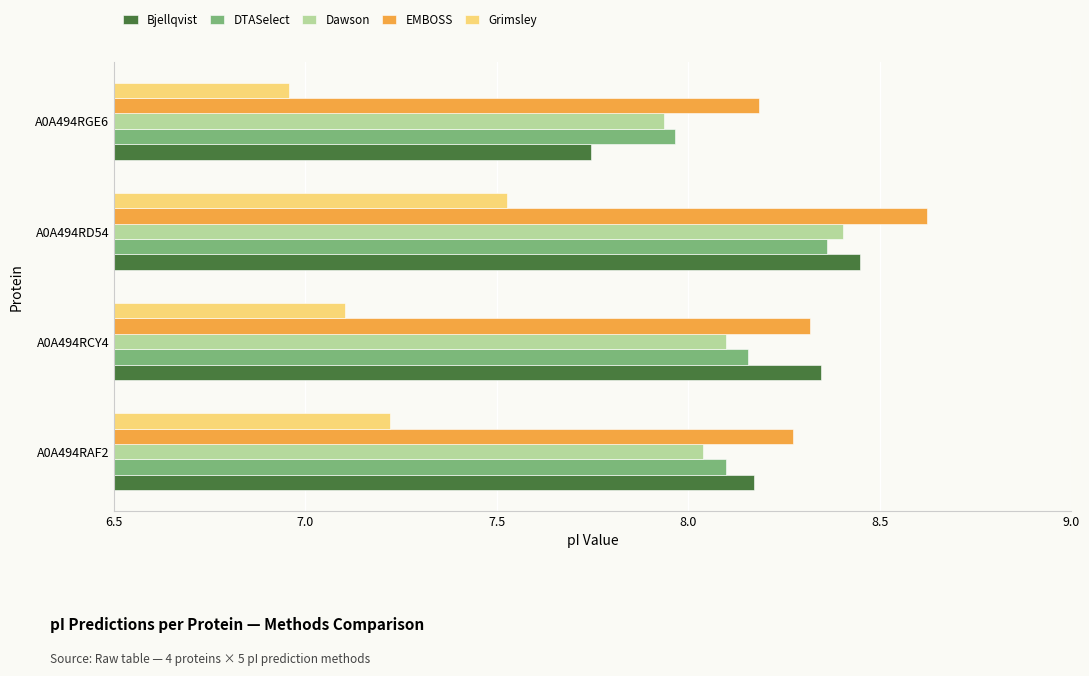

What is the highest value of the EMBOSS series?

8.6